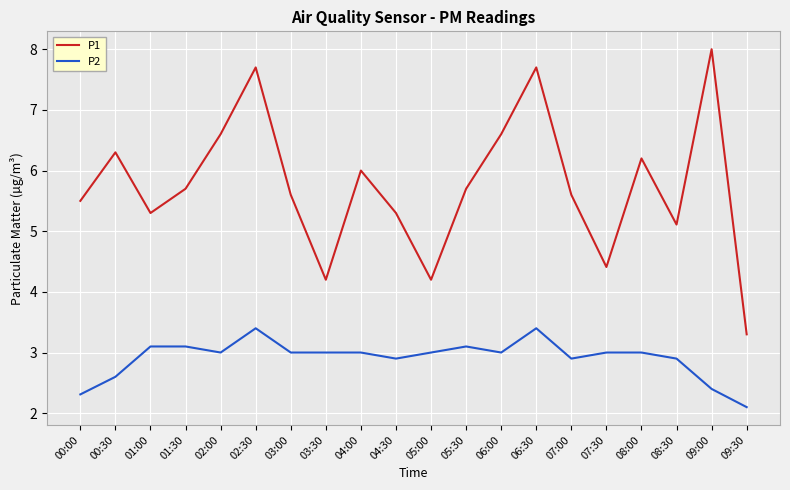

Between 04:00 and 08:30, which series saw the biggest shift?

P1